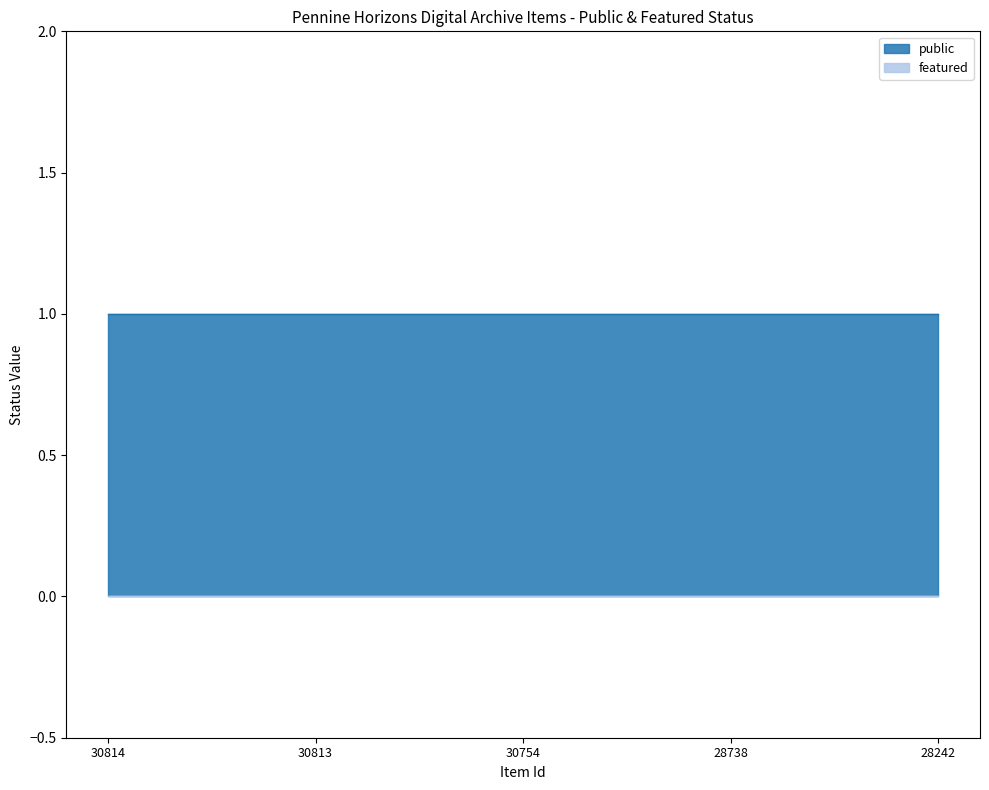

What is the sum of all public values?

5